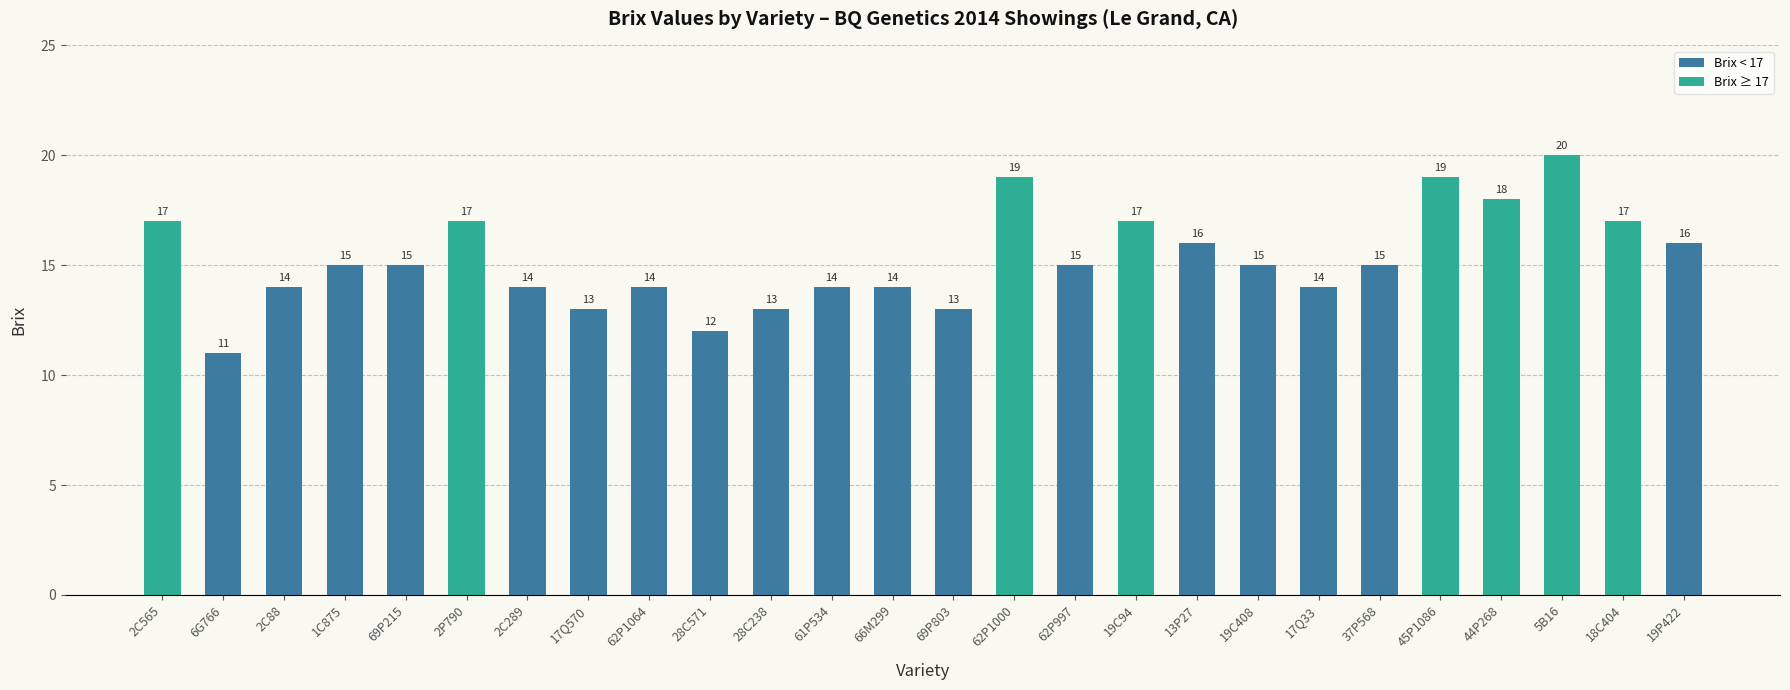

At which category does the chart reach its minimum across all series?

6G766